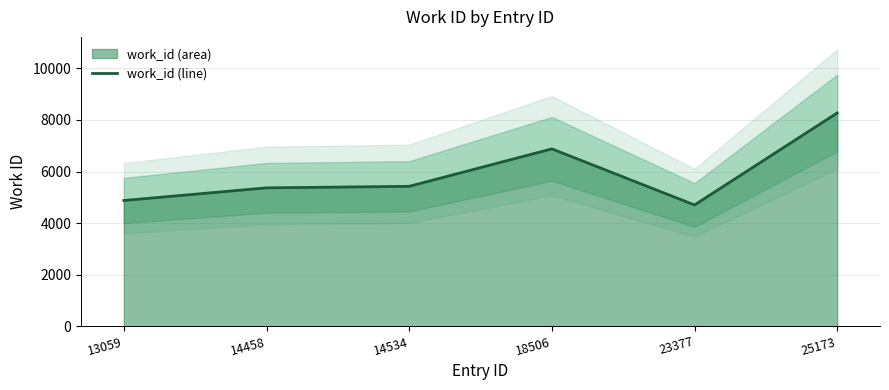

Rank the categories by value from highest to lowest.

25173, 18506, 14534, 14458, 13059, 23377